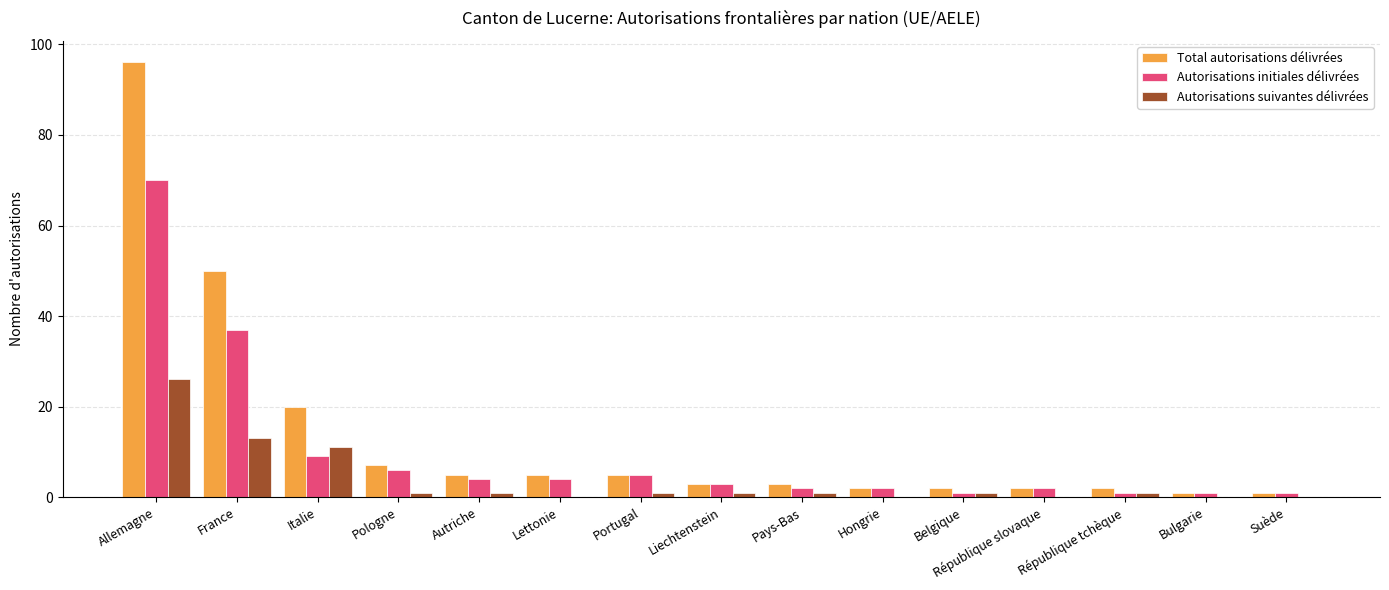

What is the maximum value for Autorisations initiales délivrées?

70